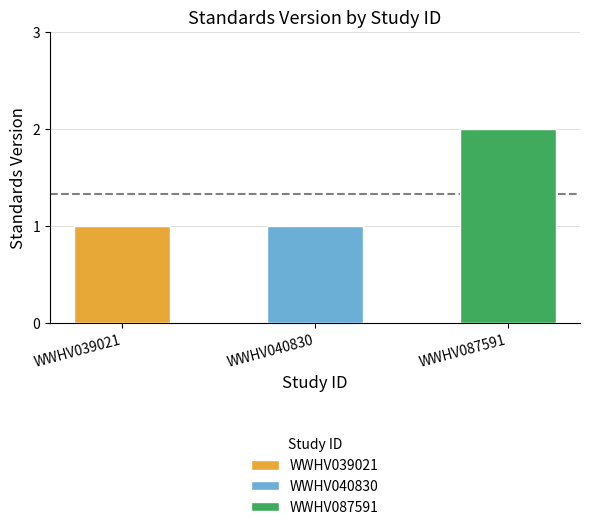

What is the change in value from WWHV039021 to WWHV087591?

+1